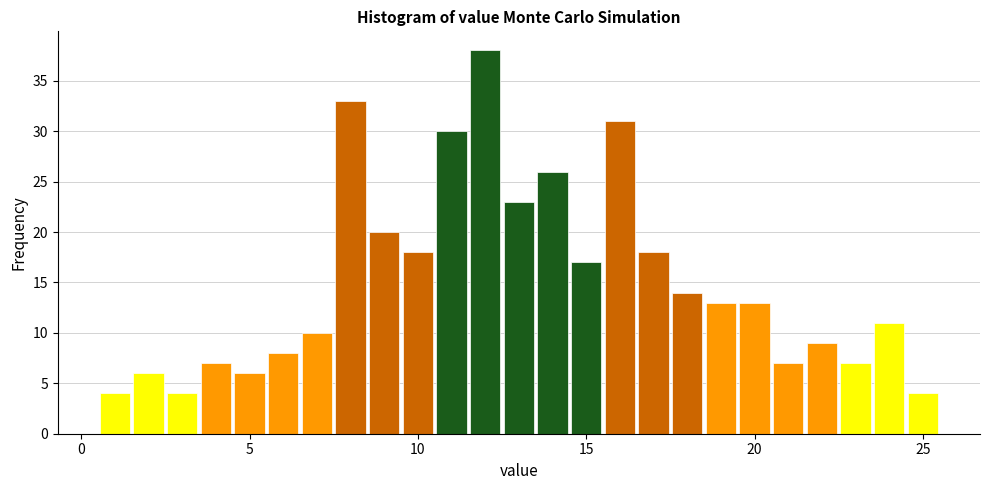

Read against the x-axis, roughly where is the centre of the tallest bar?

12.0